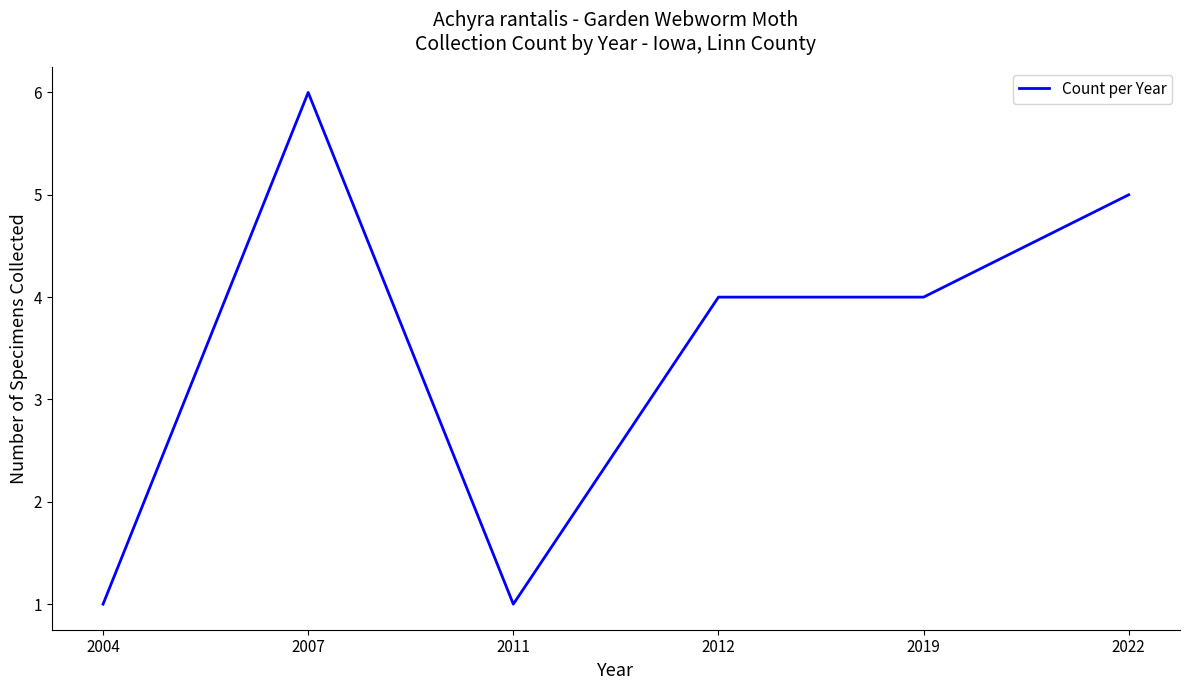

What is the sum of the values at 2011 and 2022?

6